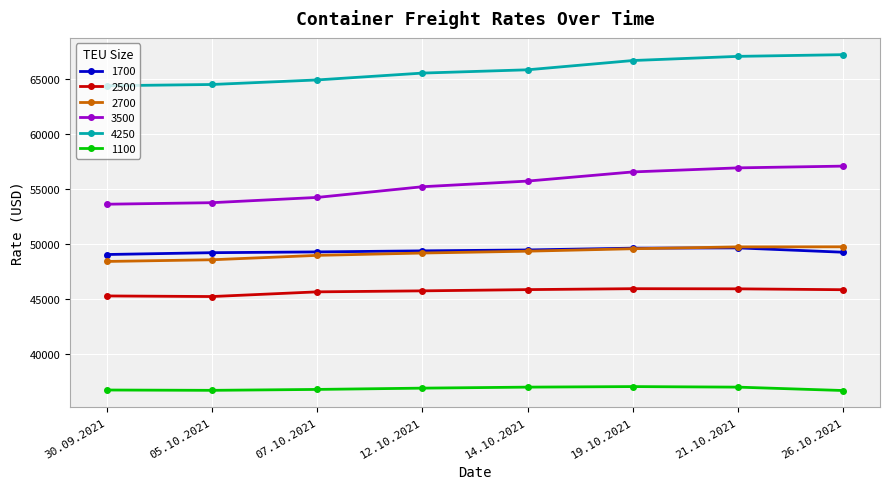

What is the difference between the maximum and minimum values in the 1700 series?

604